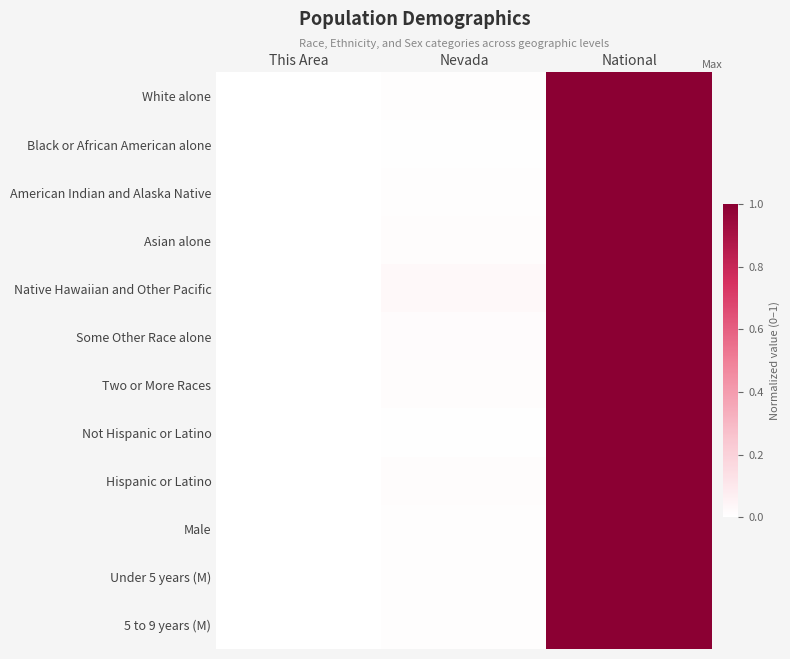

Which series changed the most between This Area and Nevada?

Native Hawaiian and Other Pacific